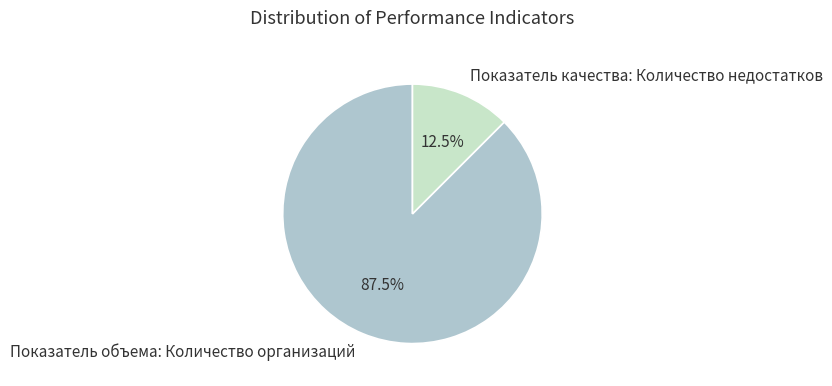

Which has a higher value, Показатель объема: Количество организаций or Показатель качества: Количество недостатков?

Показатель объема: Количество организаций